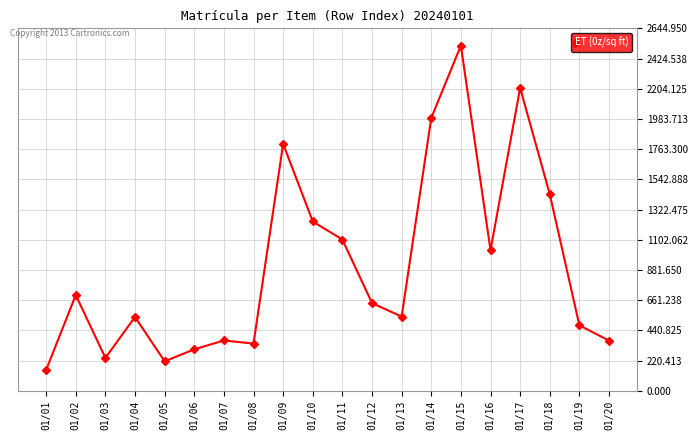

Which has a higher value, 01/13 or 01/07?

01/13